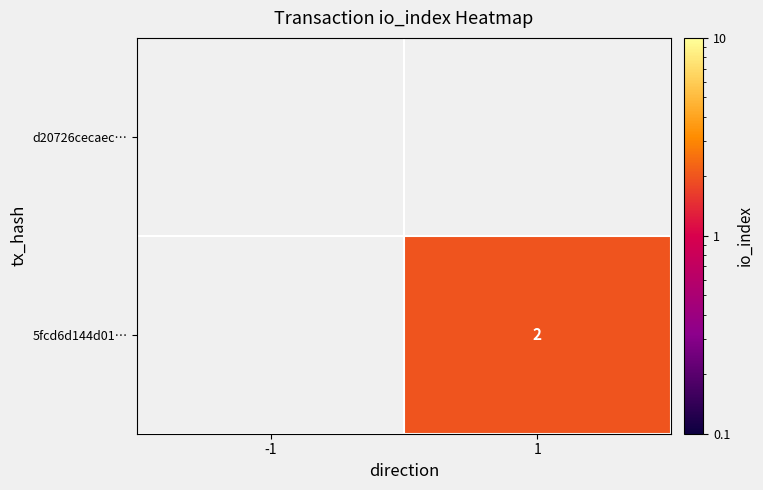

True or false: 5fcd6d144d01… has a value of 4 at 1.

False